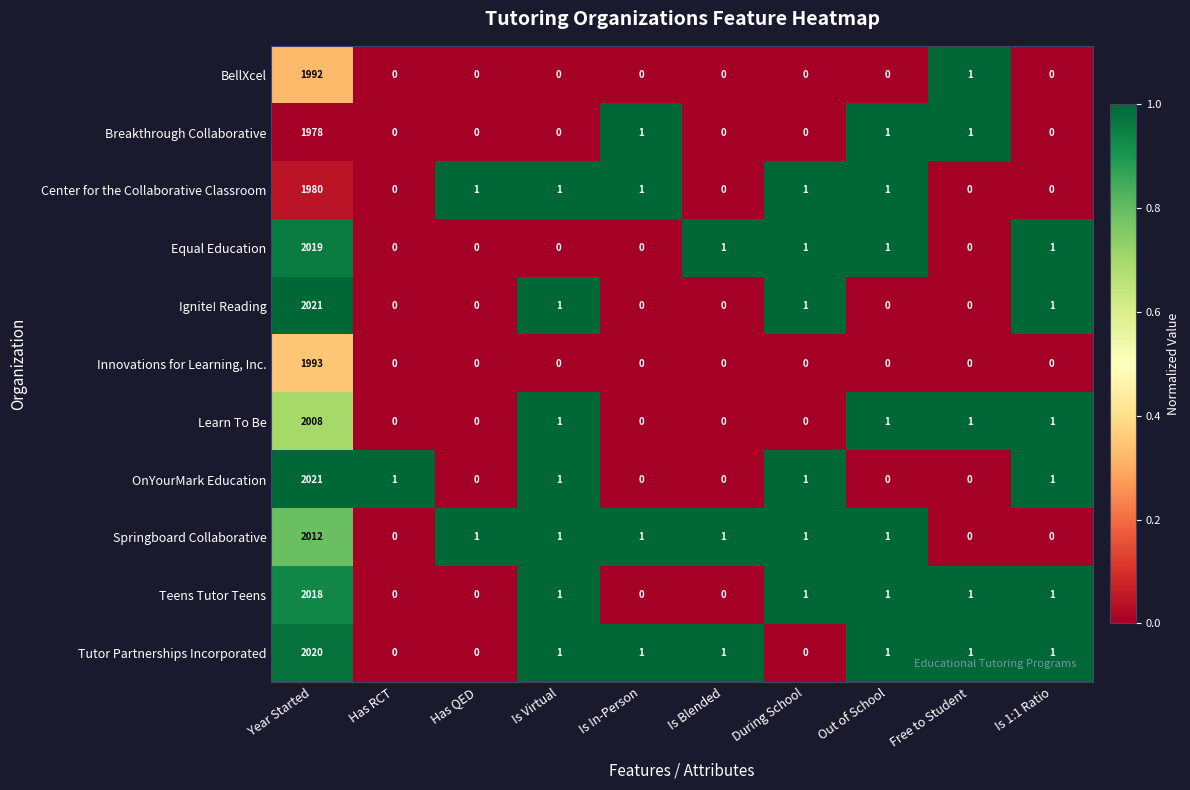

At which category is the sum across all series the highest?

Year Started